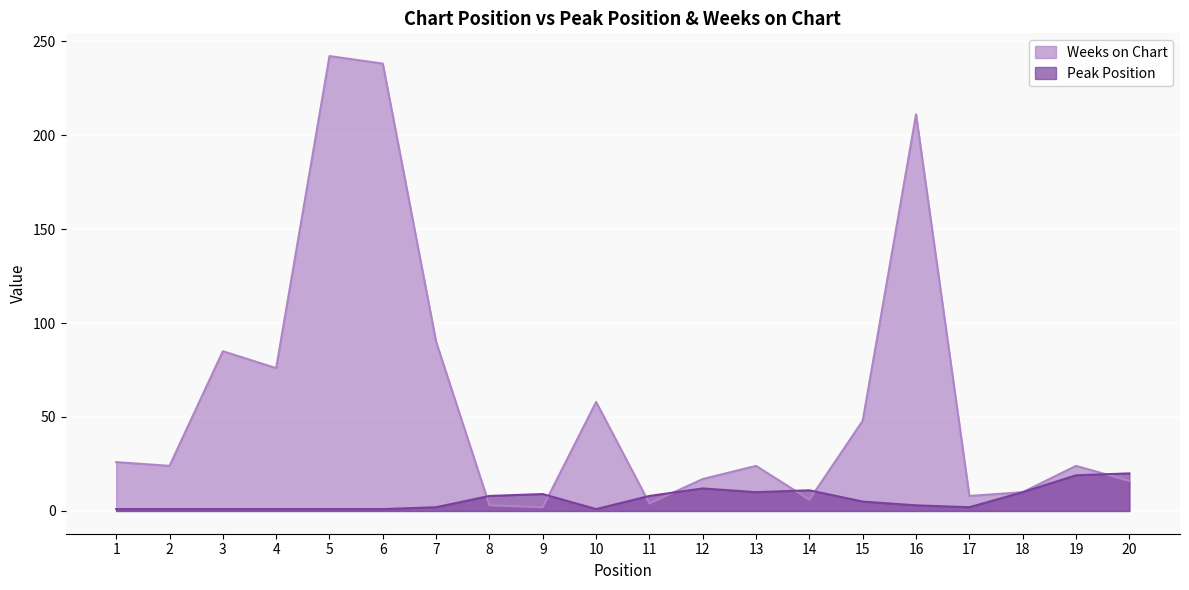

What is the spread (max minus min) of values at 16?

208